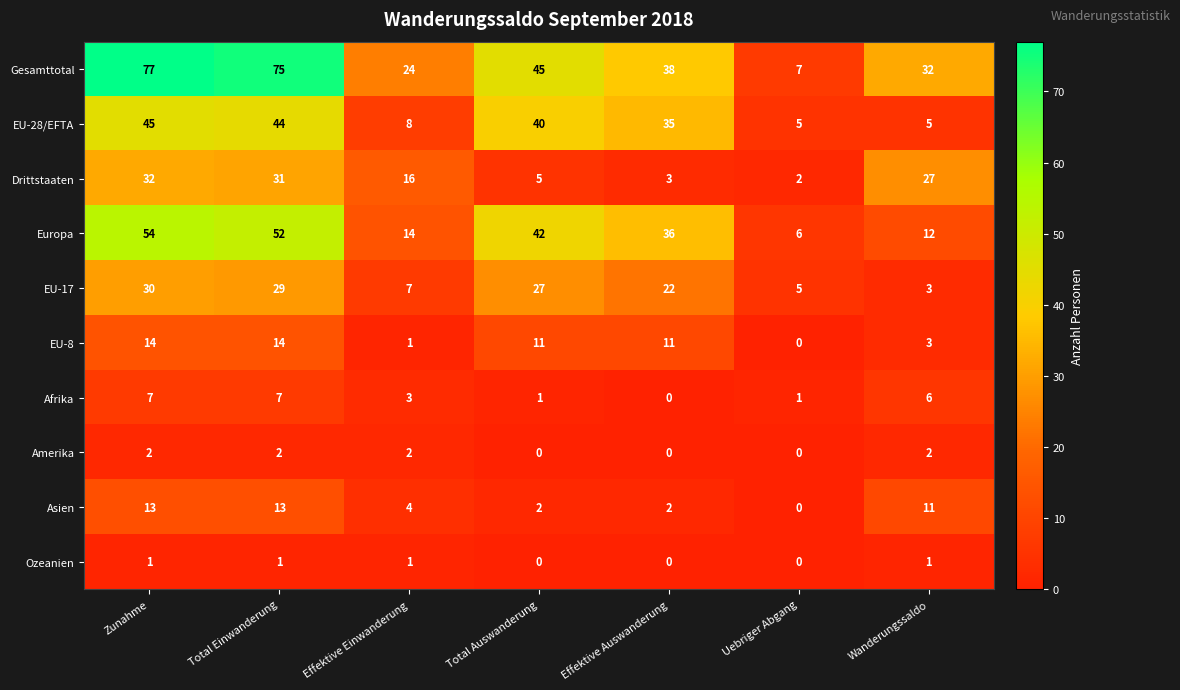

Rank the series at Total Einwanderung from highest to lowest value.

Gesamttotal, Europa, EU-28/EFTA, Drittstaaten, EU-17, EU-8, Asien, Afrika, Amerika, Ozeanien